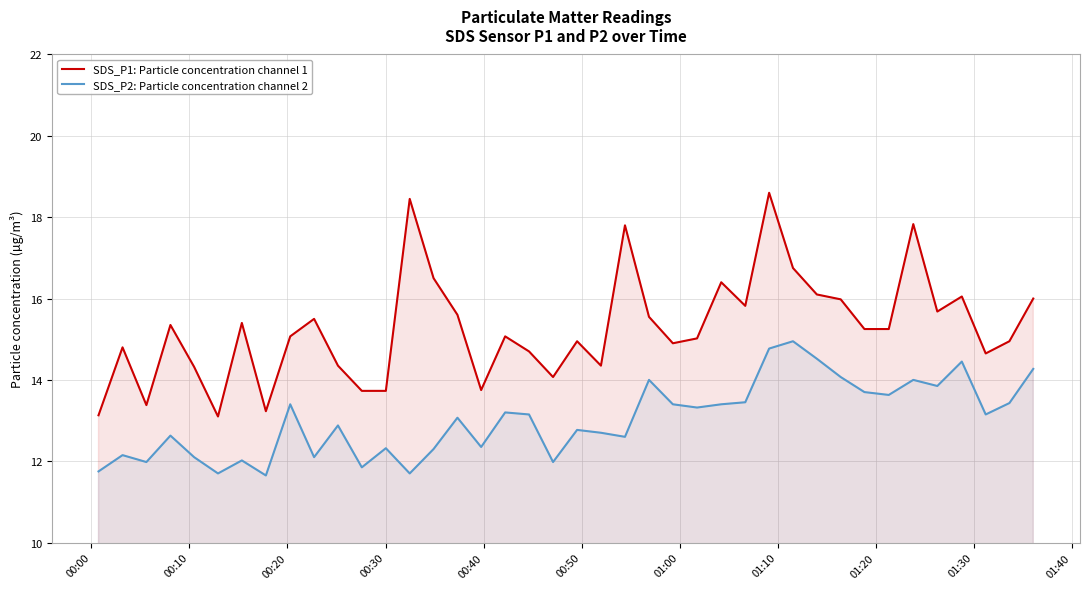

True or false: SDS_P1: Particle concentration channel 1 and SDS_P2: Particle concentration channel 2 cross at least once.

False